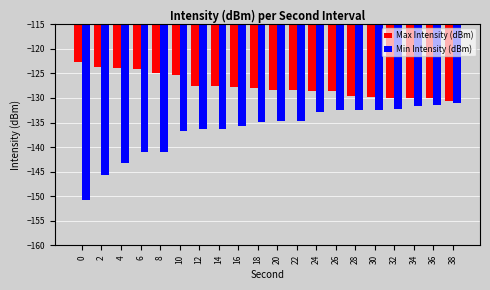

Which series changed the most between 8 and 12?

Min Intensity (dBm)